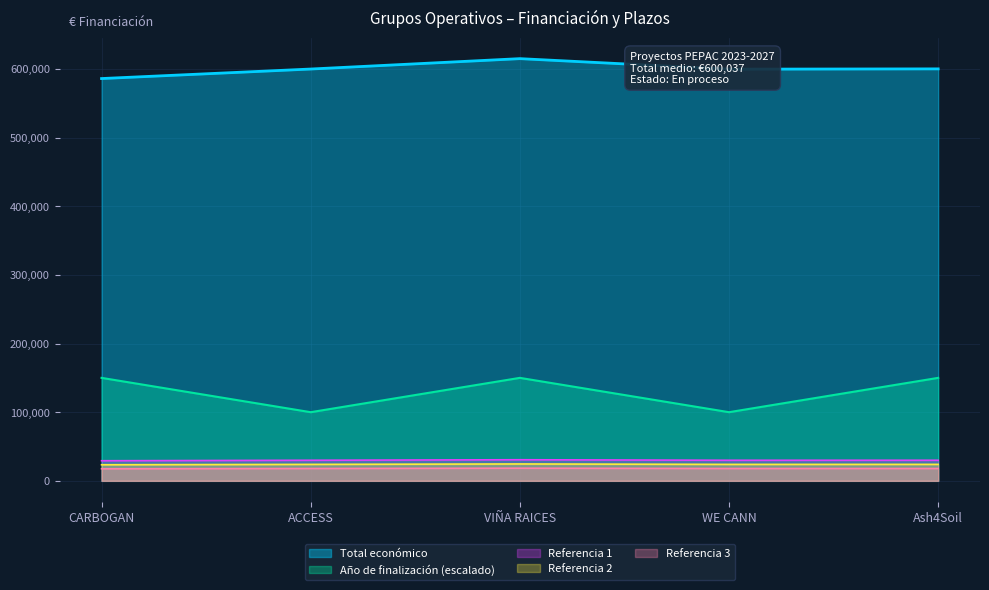

What is the difference between the highest and lowest values at WE CANN?

581596.5